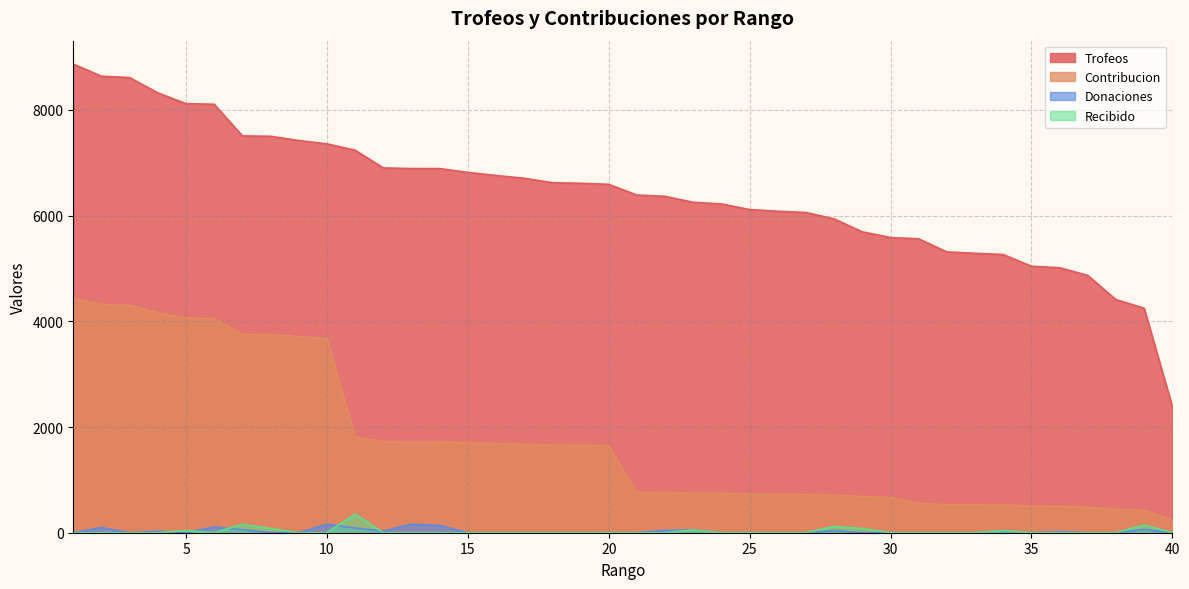

What is the total value across all series at 31?

6116